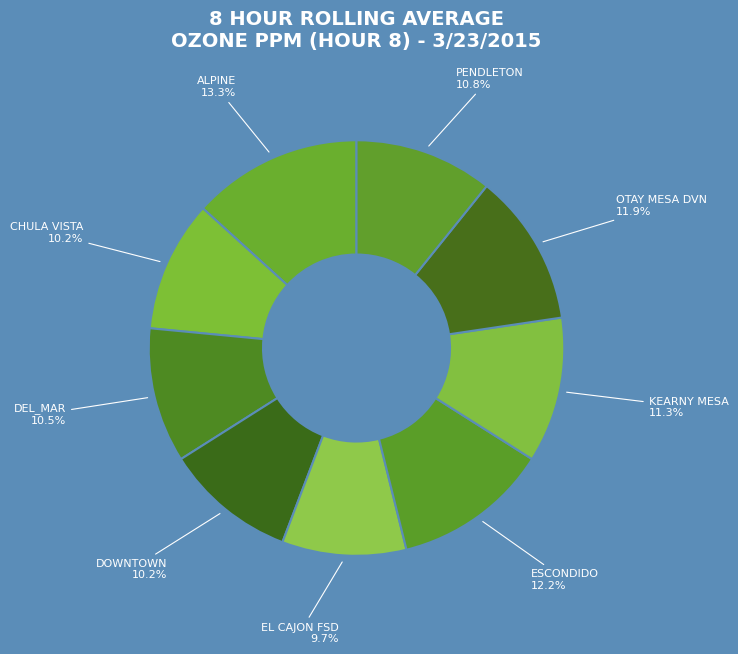

To the nearest percent, what is the difference between the largest and smallest slice percentages?

4%